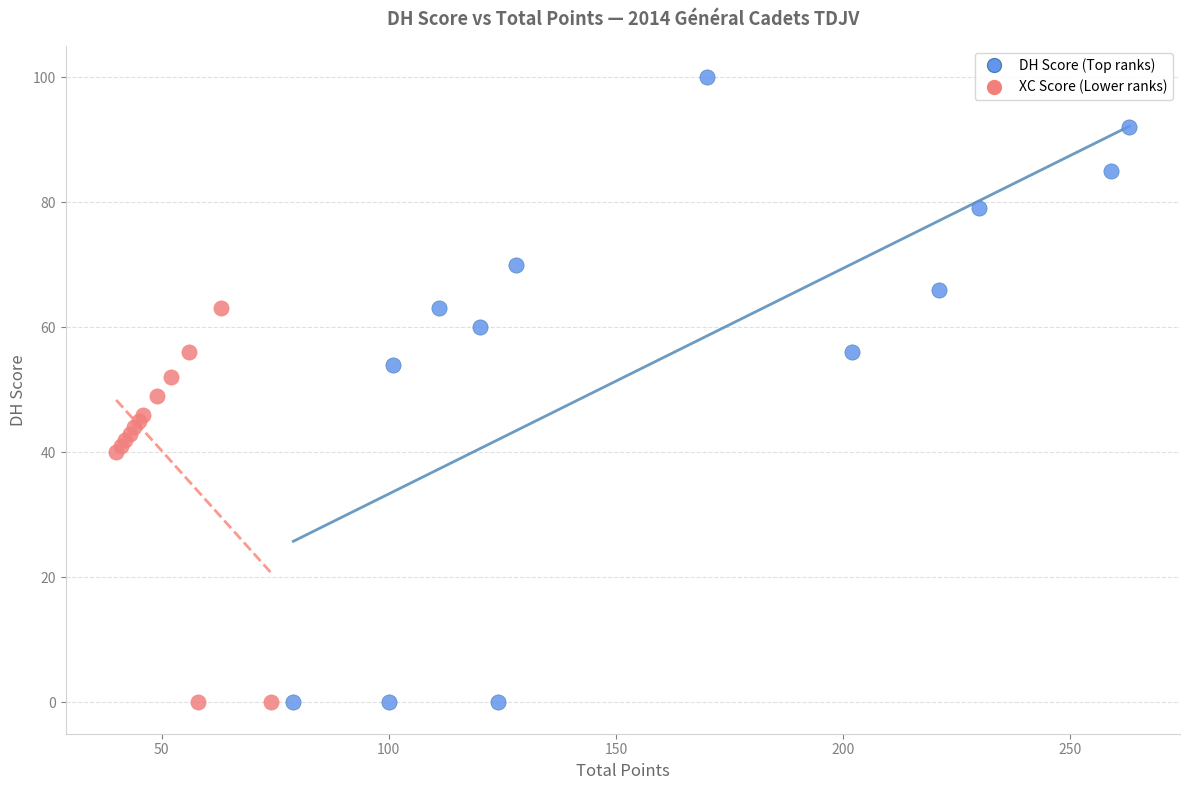

Which series has the widest spread of Y values?

DH Score (Top ranks)